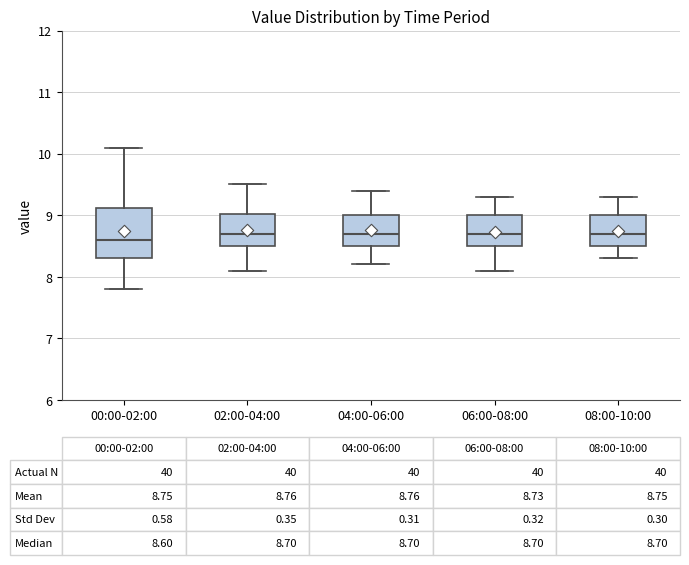

Which box is the tallest, from its lower edge to its upper edge?

00:00-02:00